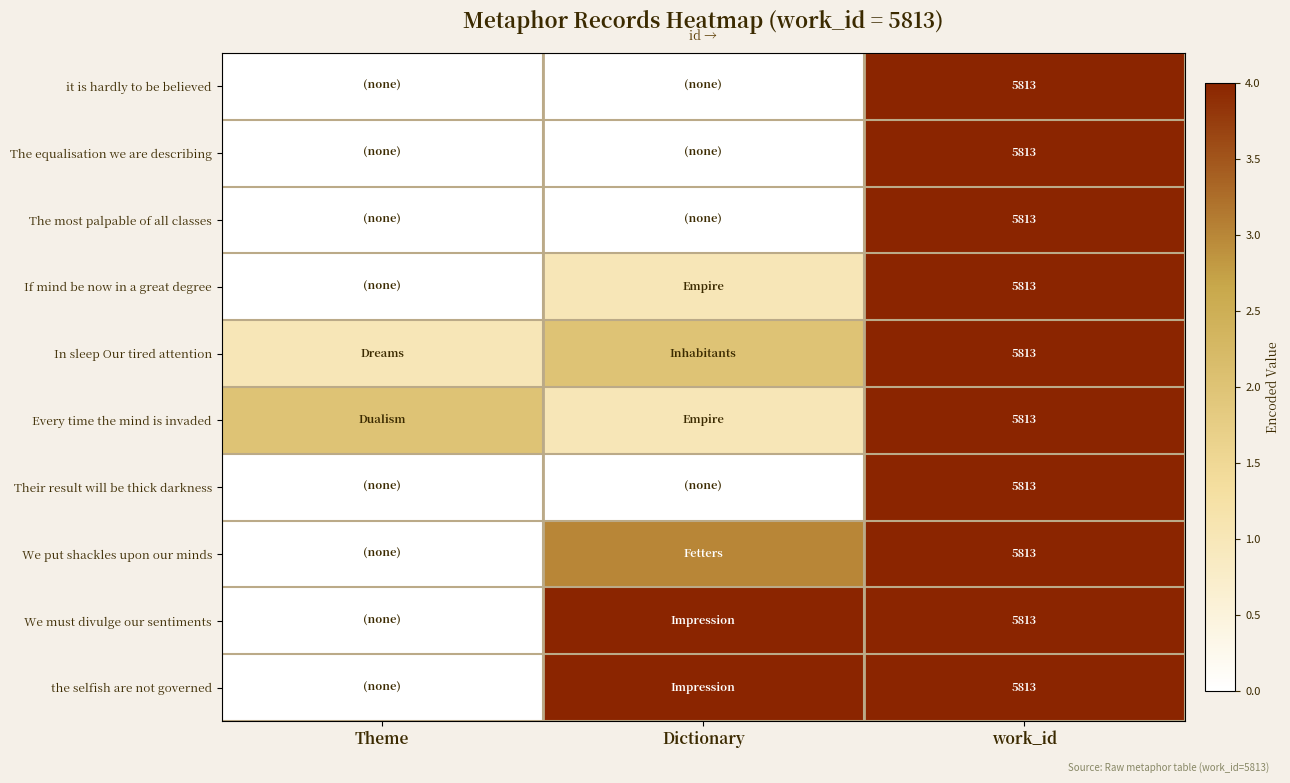

True or false: the selfish are not governed has a value of 5813 at work_id.

True